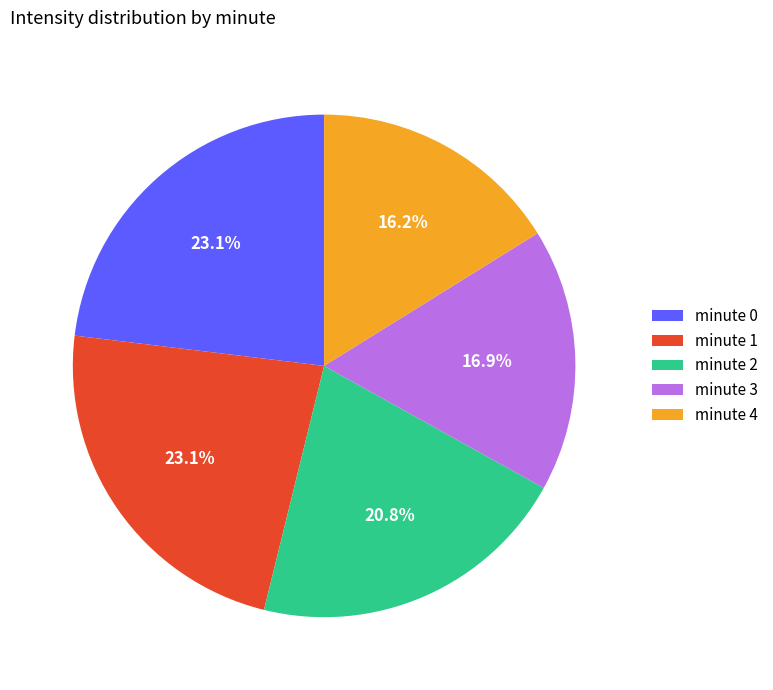

What portion of the pie excludes minute 4?

83.8%